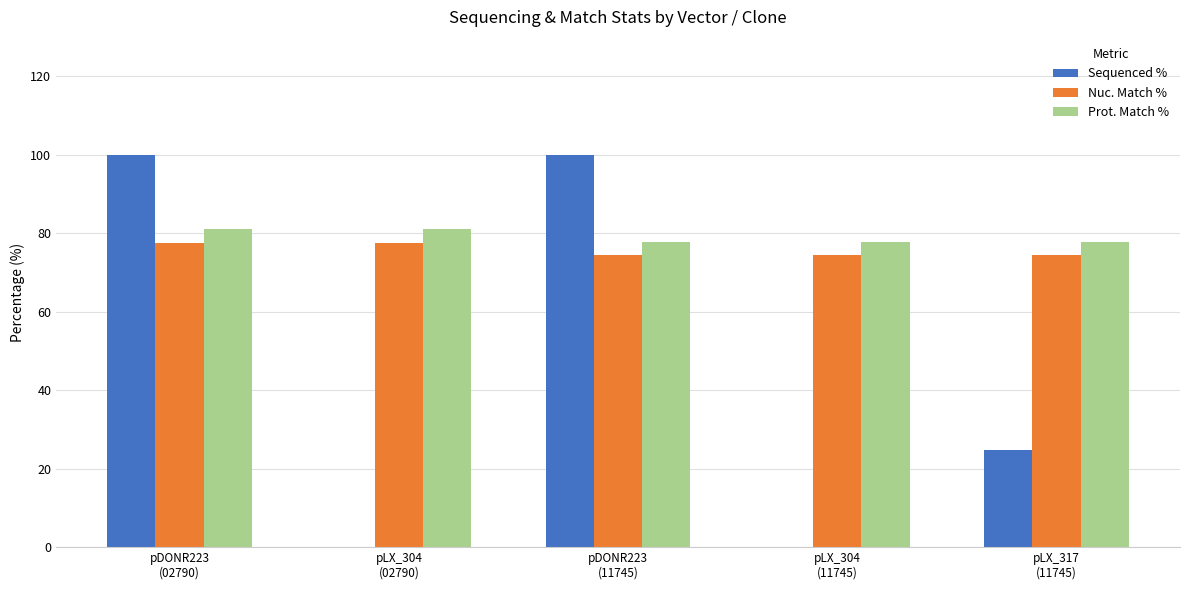

What is the total value across all series at pLX_304
(02790)?

158.6